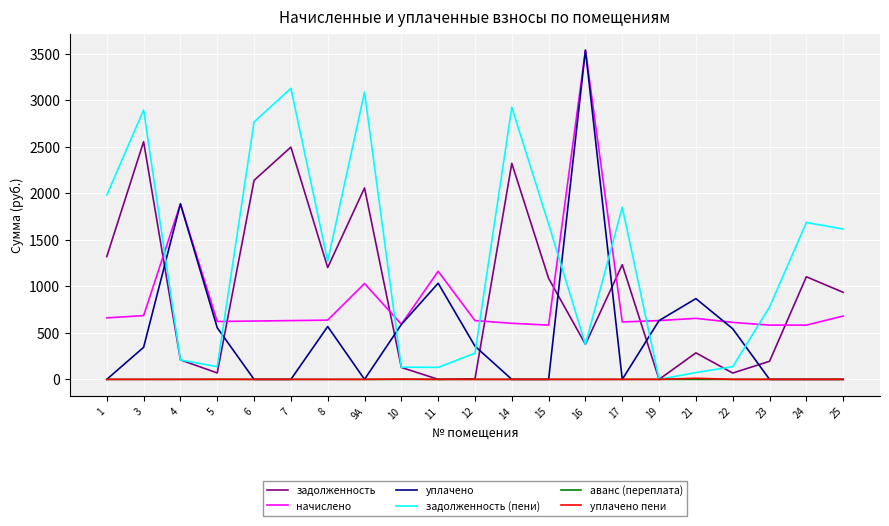

What is the minimum value for начислено?

583.2